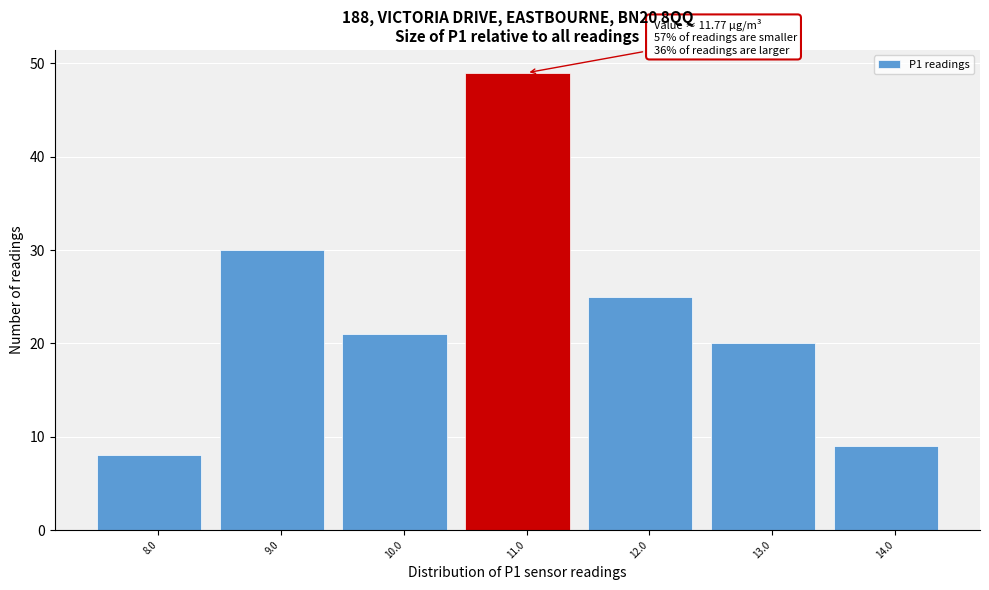

Reading left to right, transcribe all the data shown in this chart.

8.0=8	9.0=30	10.0=21	11.0=49	12.0=25	13.0=20	14.0=9